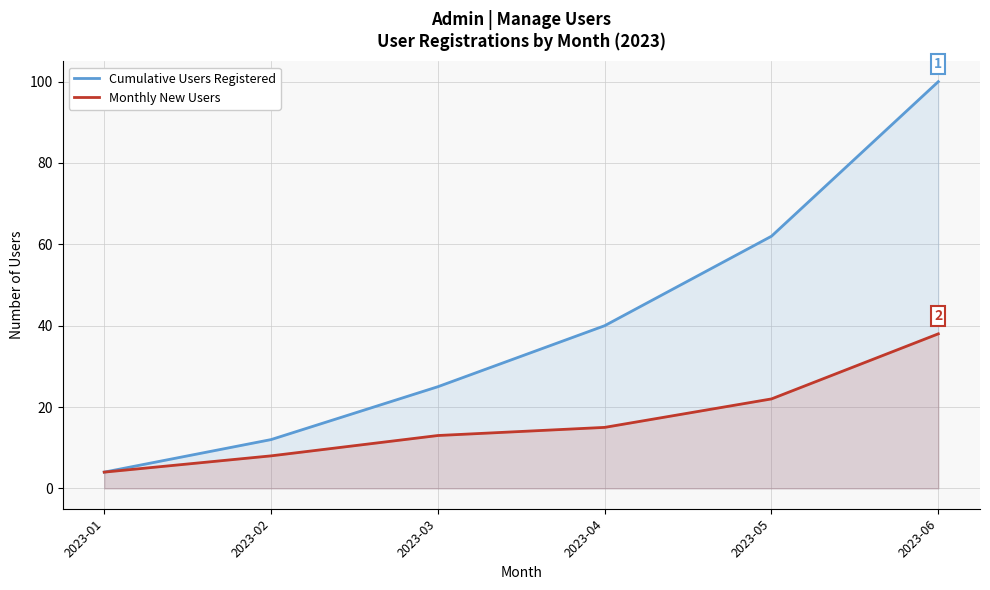

At which label is Monthly New Users closest to 21?

2023-05